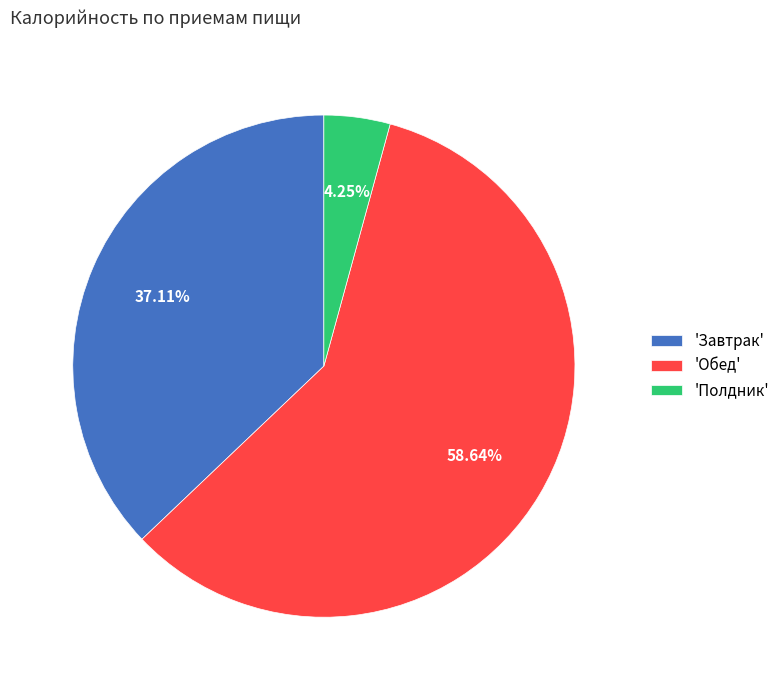

Which slice is the smallest?

'Полдник'